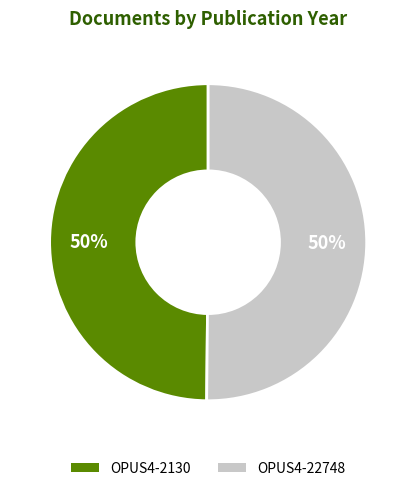

To the nearest percent, what portion does OPUS4-22748 represent?

50%